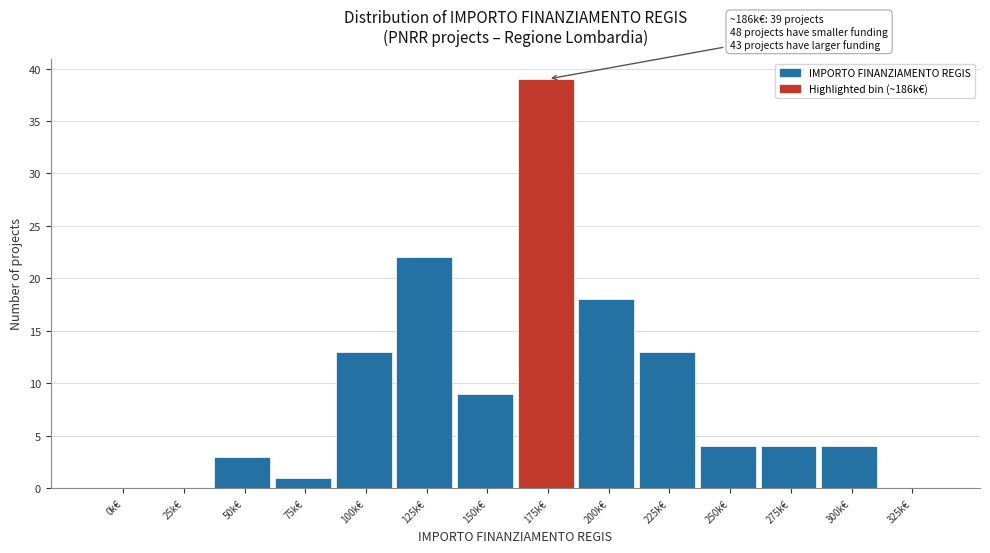

Reading right to left, what are all the values shown in this chart?

325k€=0	300k€=4	275k€=4	250k€=4	225k€=13	200k€=18	175k€=39	150k€=9	125k€=22	100k€=13	75k€=1	50k€=3	25k€=0	0k€=0